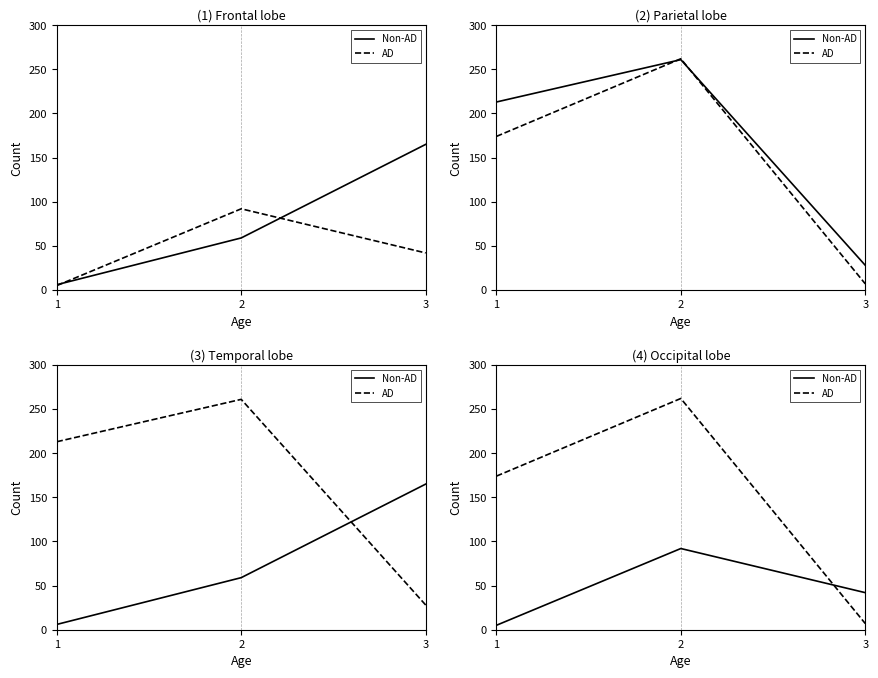

The value of AD at 2 is 262. True or false?

True